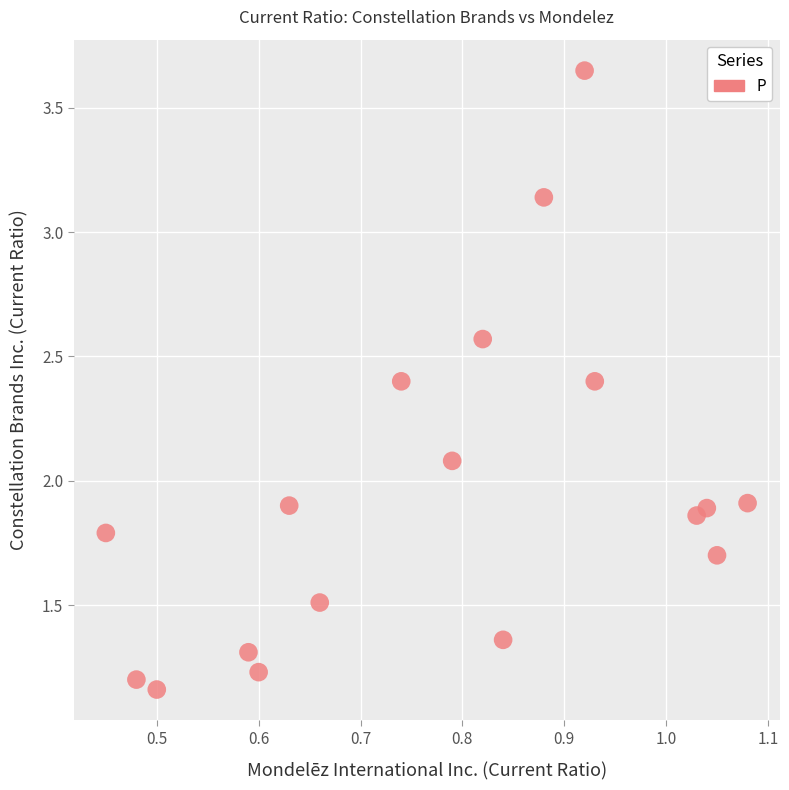

What is the range of Y values (max minus min)?

2.5